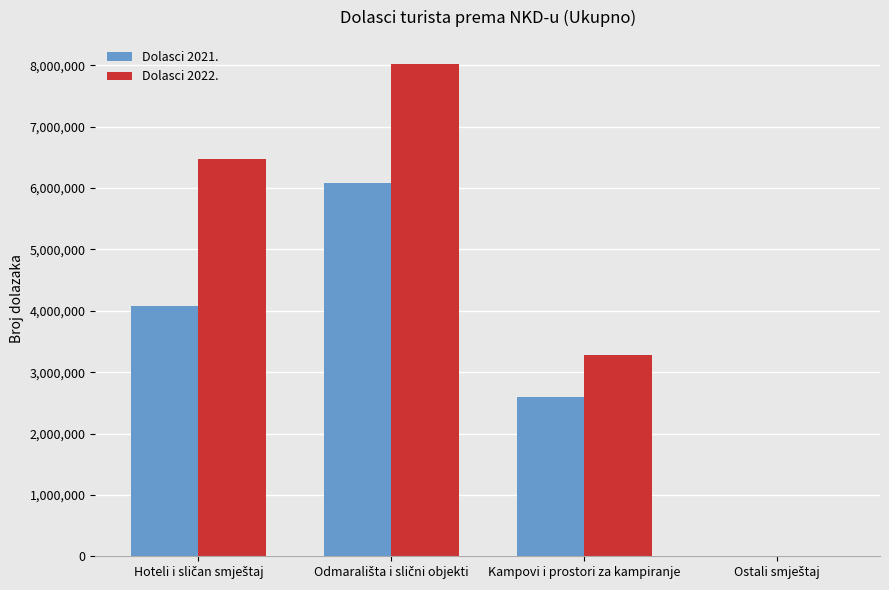

Which series has the largest total across all categories?

Dolasci 2022.